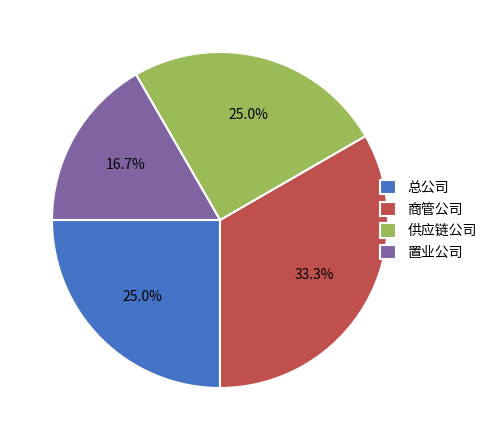

Between 置业公司 and 总公司, which is larger?

总公司